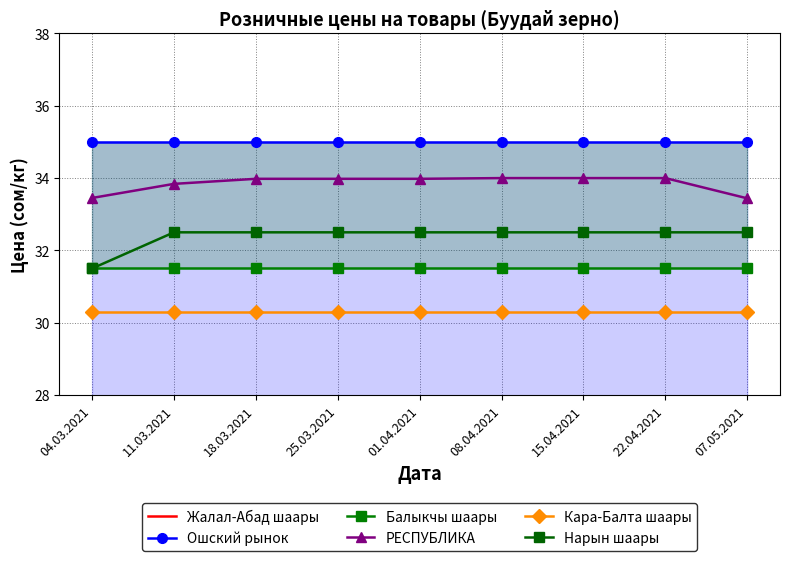

At how many categories does at least one series exceed 28?

9